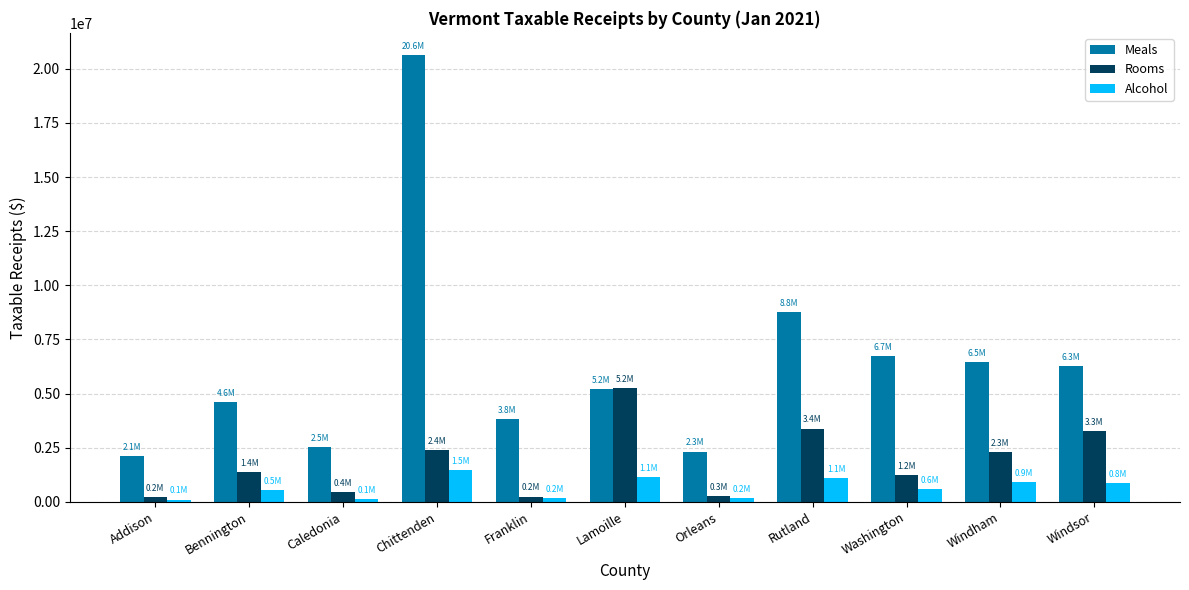

What is the difference between the maximum and minimum values in the Rooms series?

5027190.3